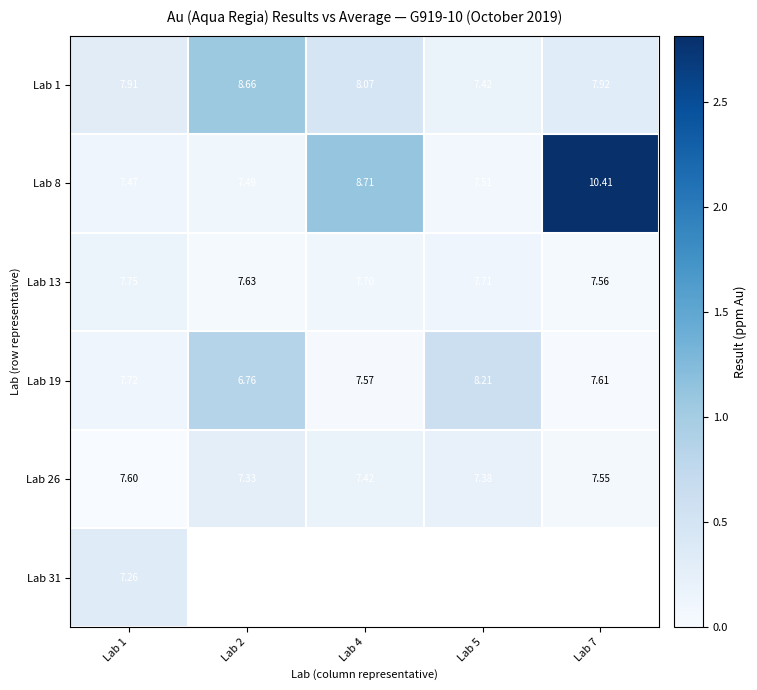

At how many categories does at least one series exceed 1?

3